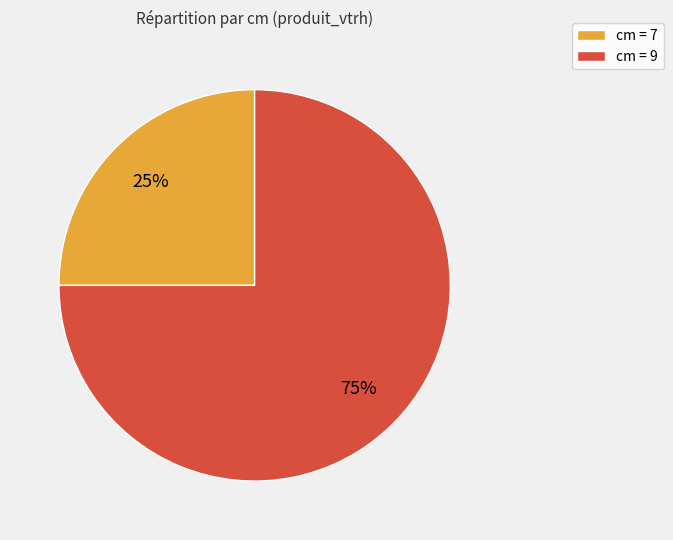

The cm = 7 slice represents 25% of the pie. True or false?

True